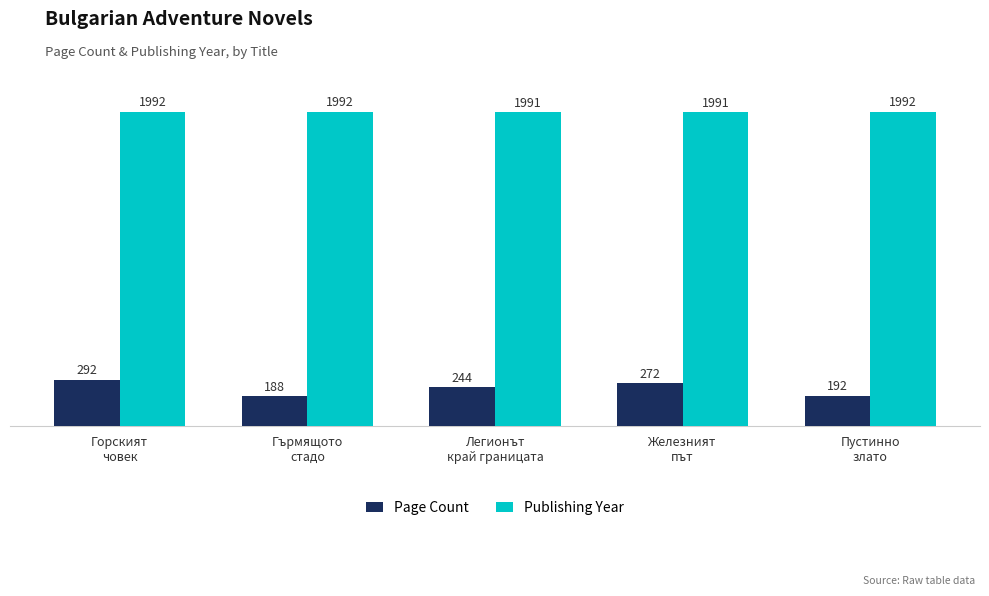

At which label is Page Count closest to 240?

Легионът
край границата